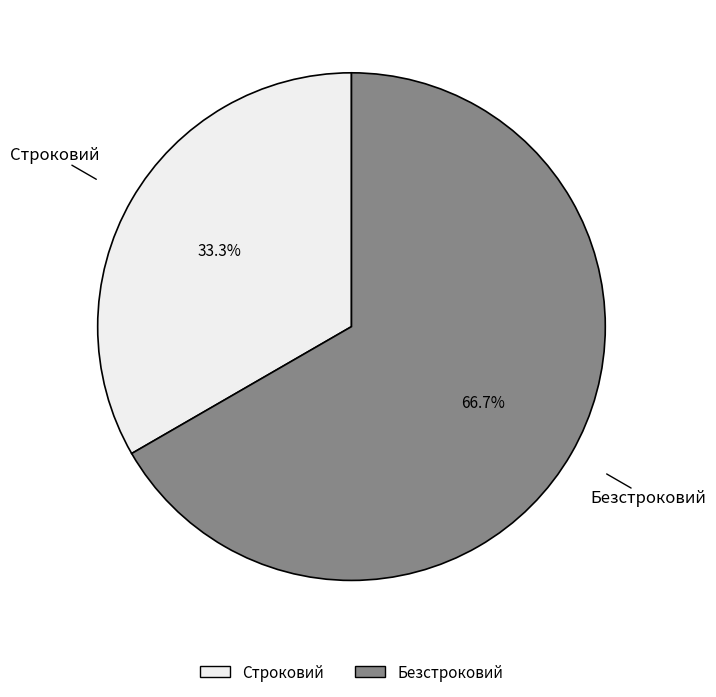

Is there a majority slice in this chart?

Yes